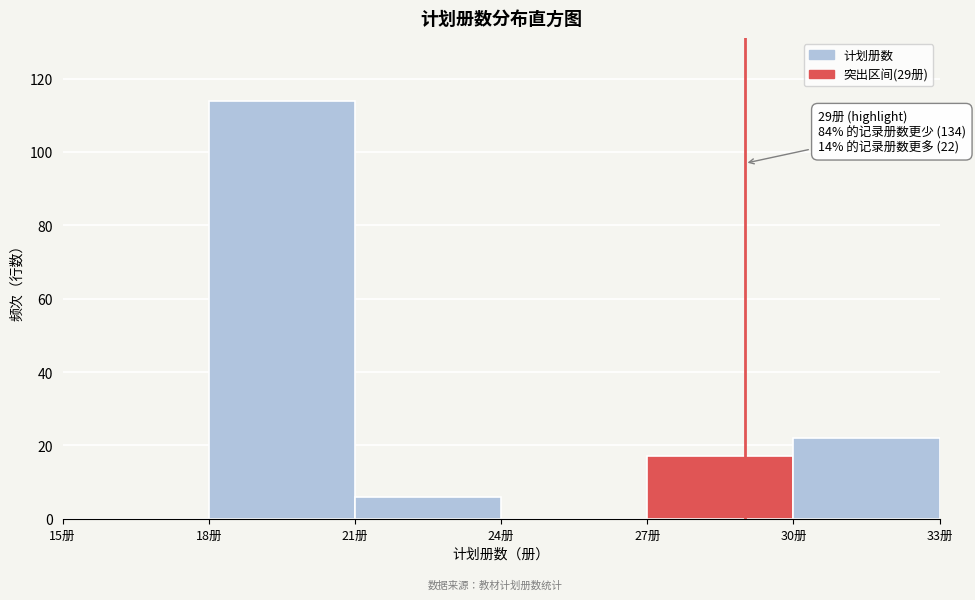

Over which range of the x-axis is the bar tallest?

18 to 21